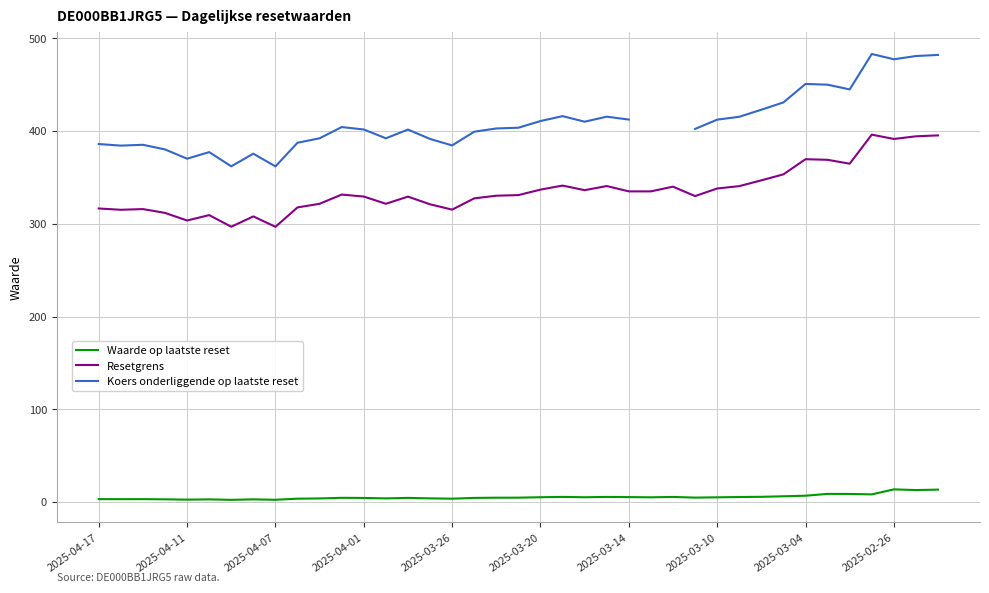

What is the highest value of the Resetgrens series?

396.1